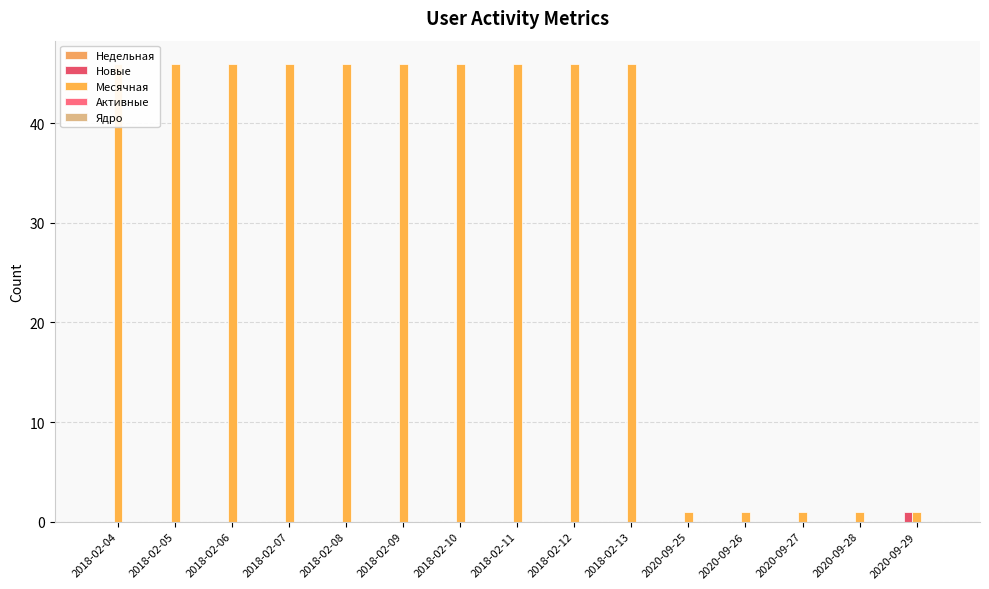

Which label corresponds to the largest value in the chart?

2018-02-04